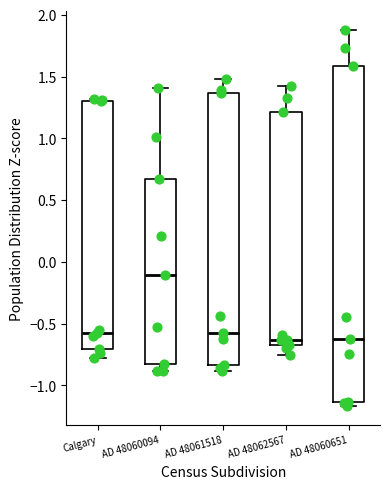

Reading left to right, read every box against the y-axis: the position of its median line, the range the box covers, and the ends of its whiskers. The values are not printed on the chart, so give them approximately, as read against the axis.

Calgary: median -0.60, box -0.70 to 1.30, whiskers -0.80 to 1.30 (just above the box's upper edge)
AD 48060094: median -0.10, box -0.85 to 0.65, whiskers -0.90 to 1.40
AD 48061518: median -0.60, box -0.85 to 1.35, whiskers -0.90 to 1.50
AD 48062567: median -0.65 (just above the box's lower edge), box -0.65 to 1.20, whiskers -0.75 to 1.40
AD 48060651: median -0.60, box -1.15 to 1.60, whiskers -1.15 (just below the box's lower edge) to 1.90